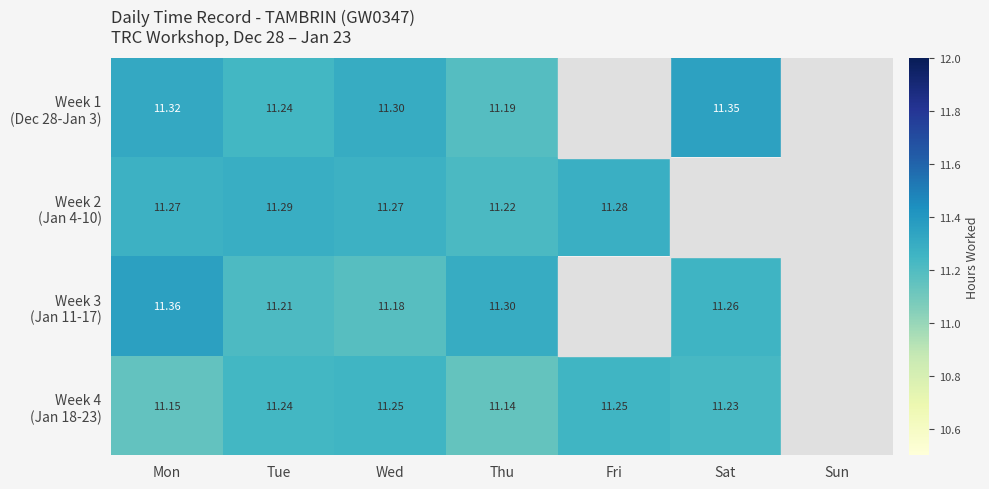

What is the difference between the highest and lowest values at Tue?

0.1